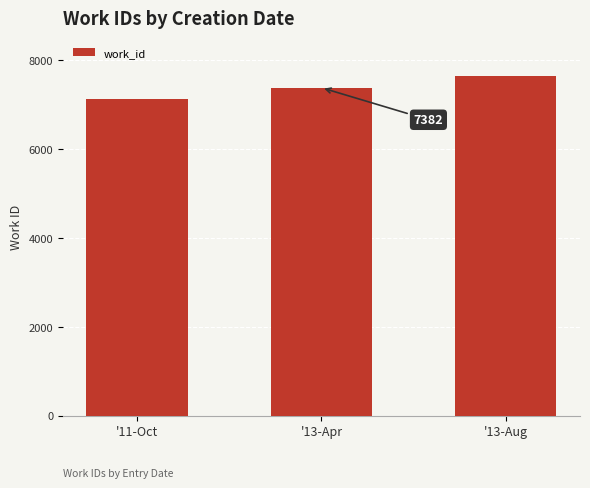

What position from the right is '11-Oct?

3